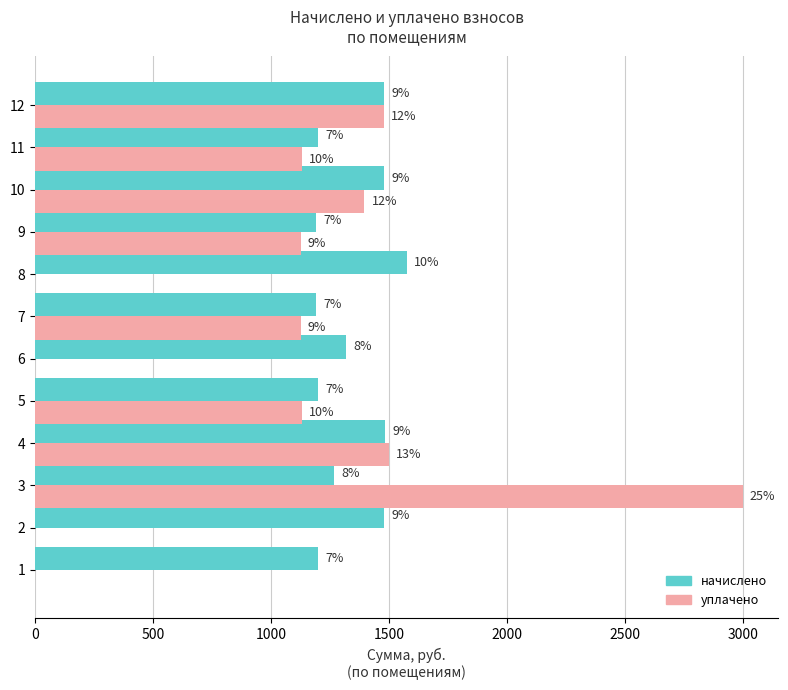

What are all the series names shown in the legend?

начислено, уплачено